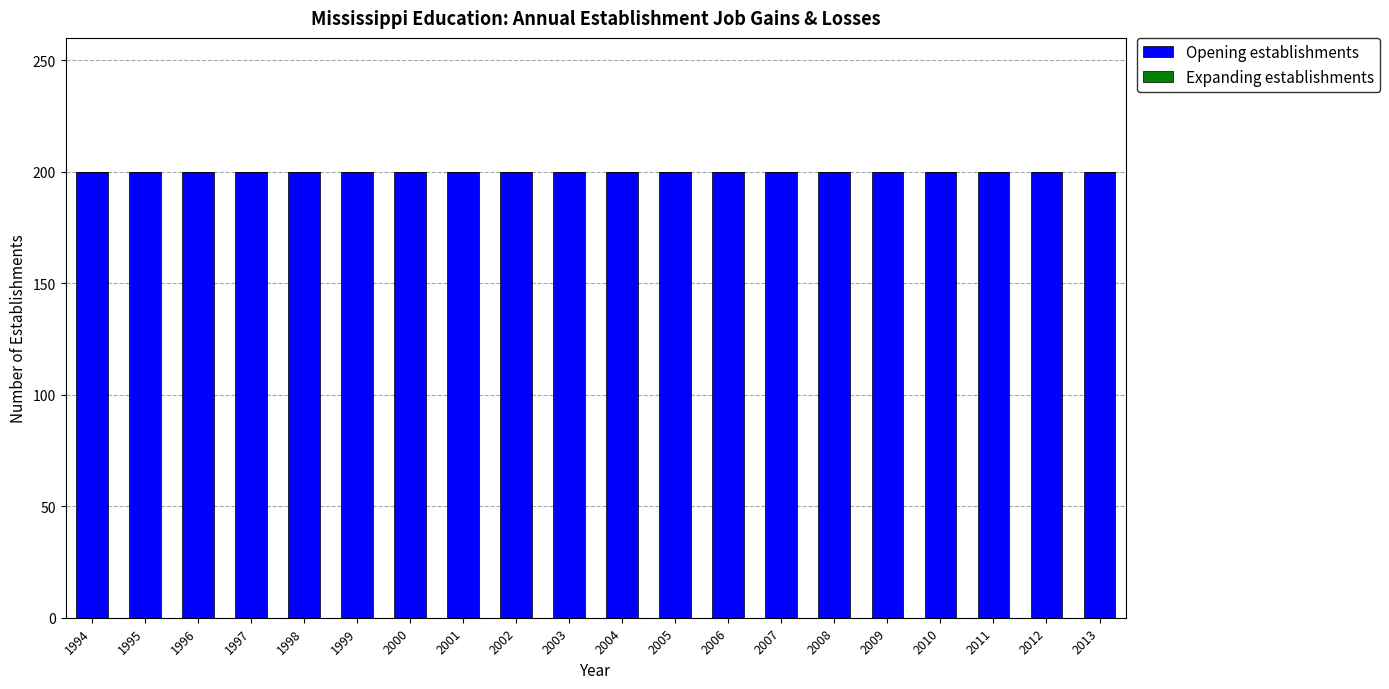

Is it true that Opening establishments equals 200 at 2003?

True